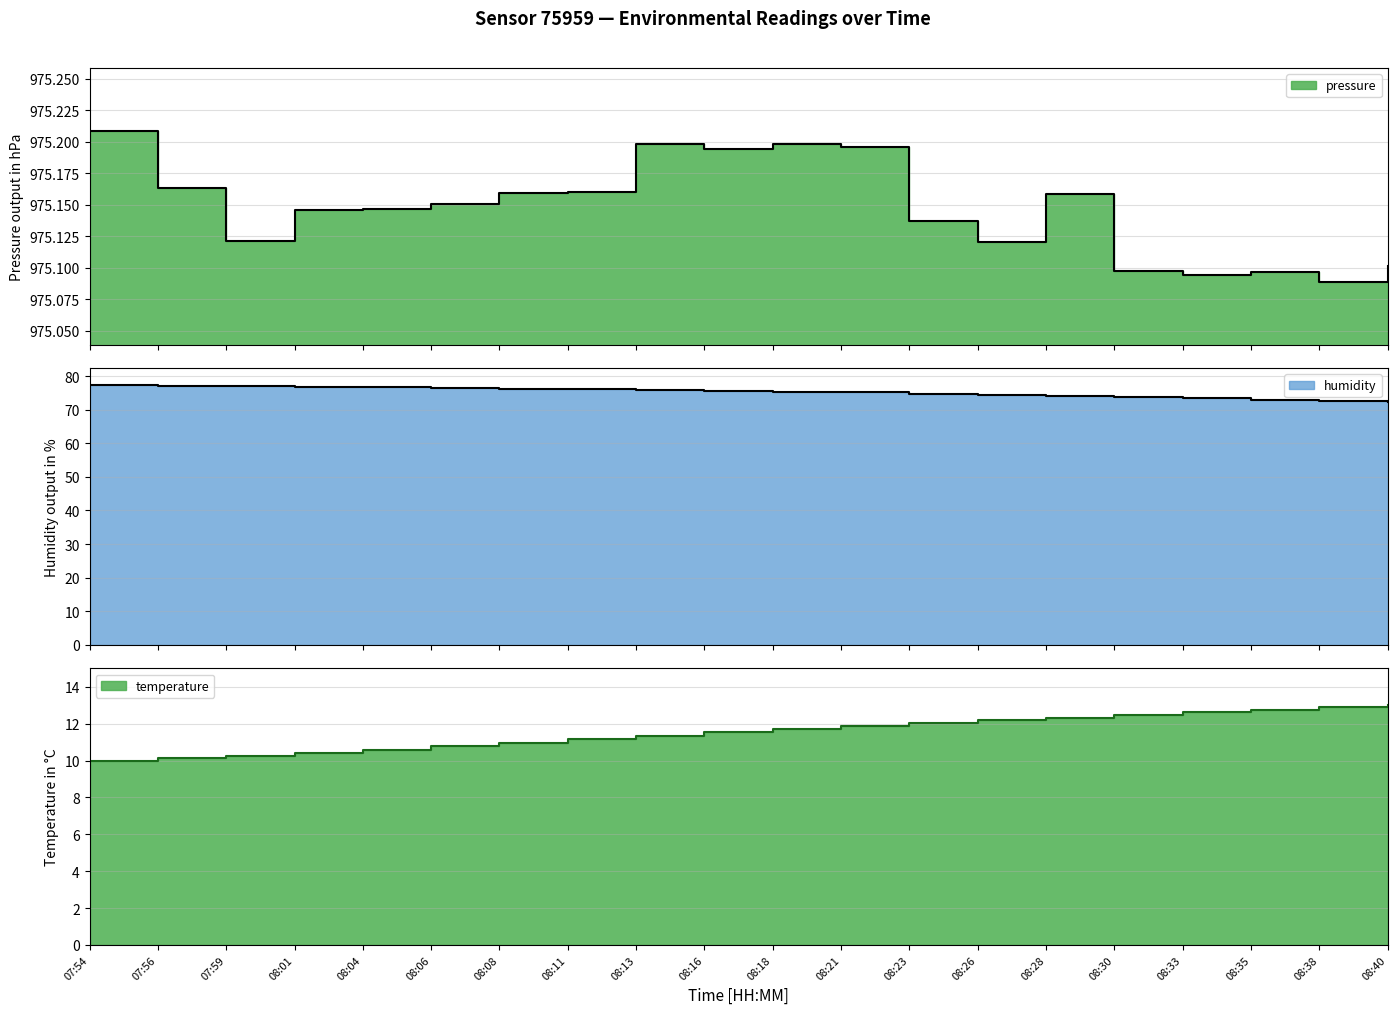

What is the greatest value displayed?

975.2